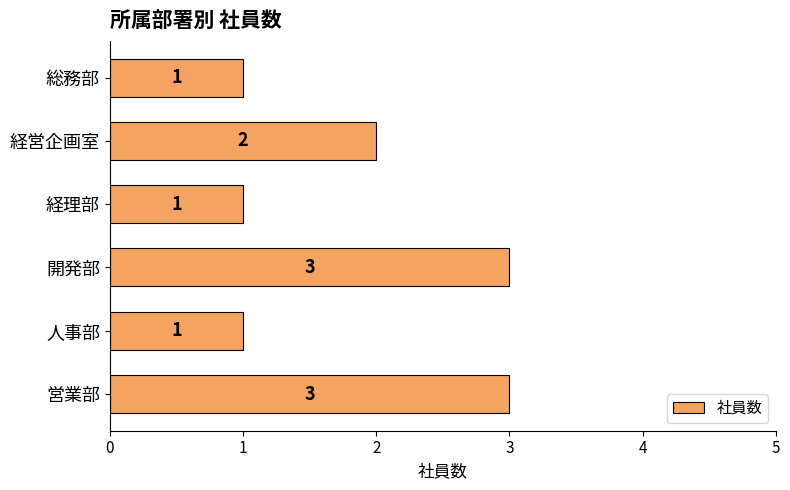

What is the sum of all values?

11